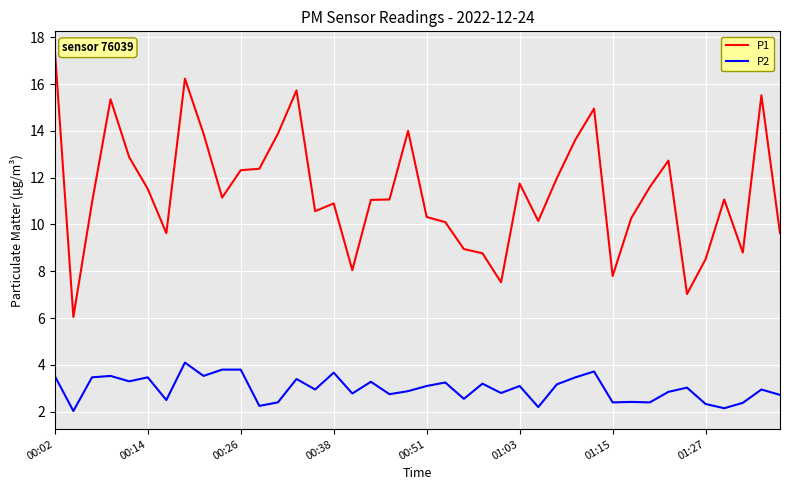

What is the smallest value displayed?

2.0